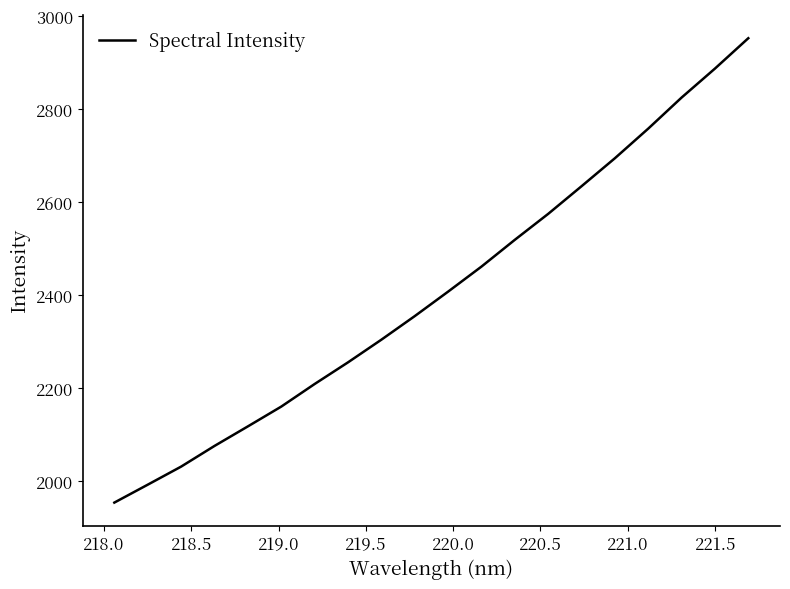

What is the difference between the maximum and minimum values?

997.6